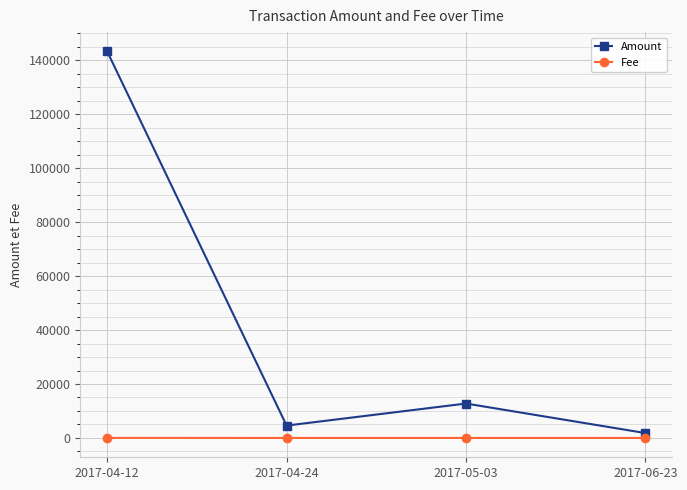

What is the difference between the maximum and minimum values in the Amount series?

141490